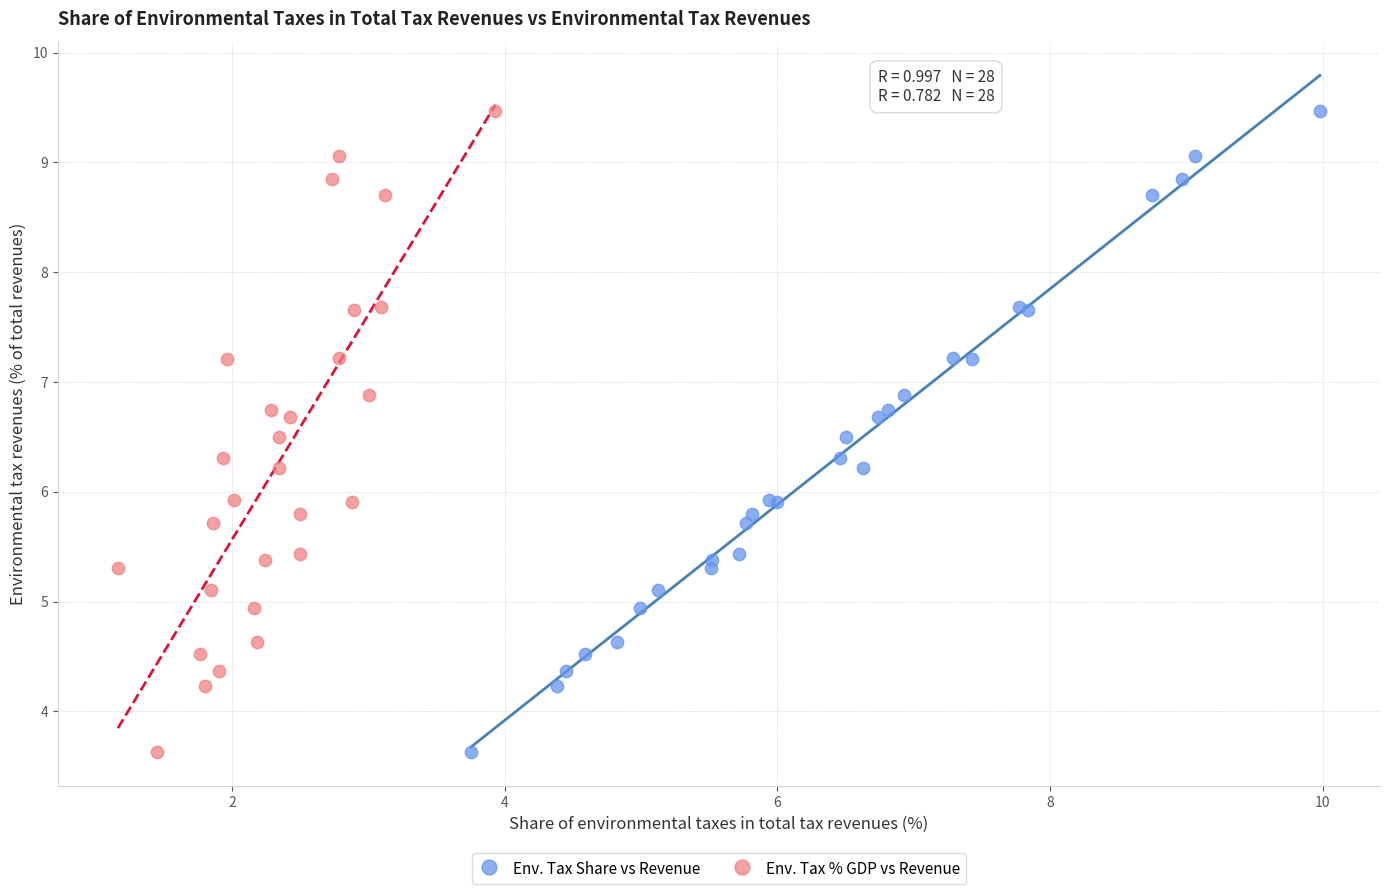

What are all the series names shown in the legend?

Env. Tax Share vs Revenue, Env. Tax % GDP vs Revenue